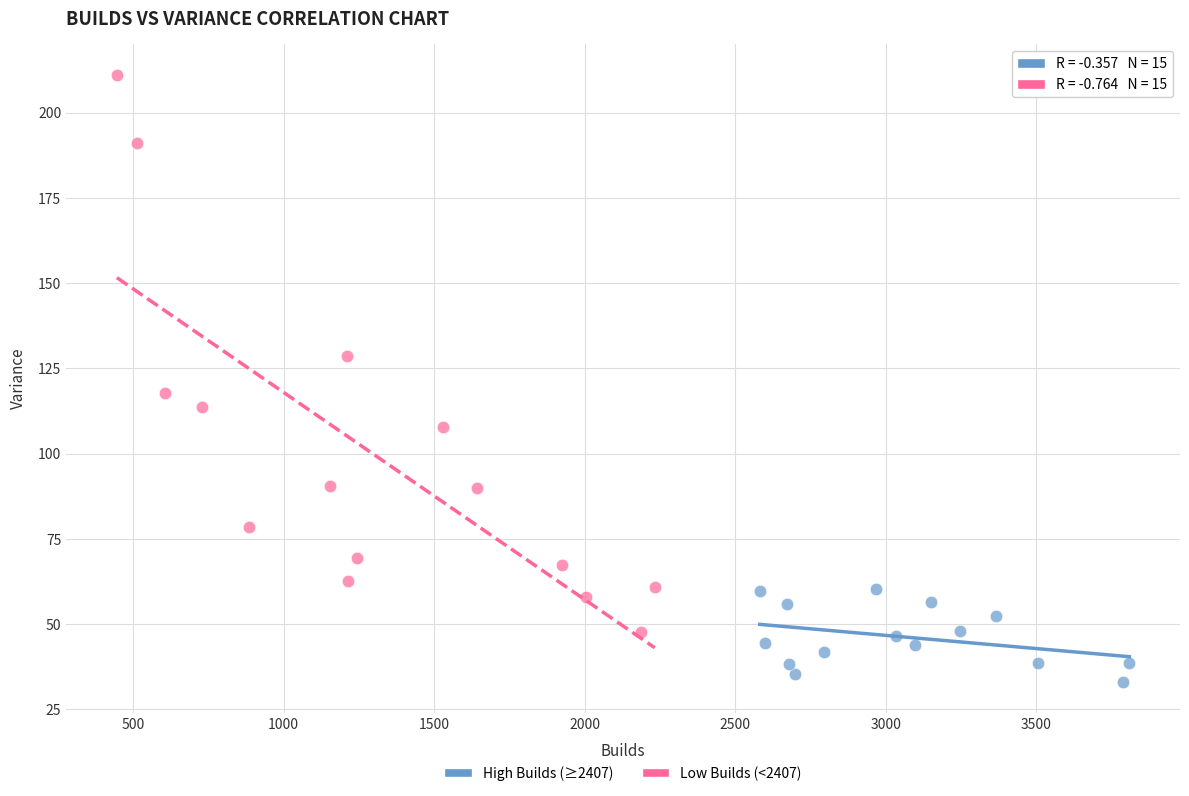

Which series has the largest Y range (max minus min)?

Low Builds (<2407)